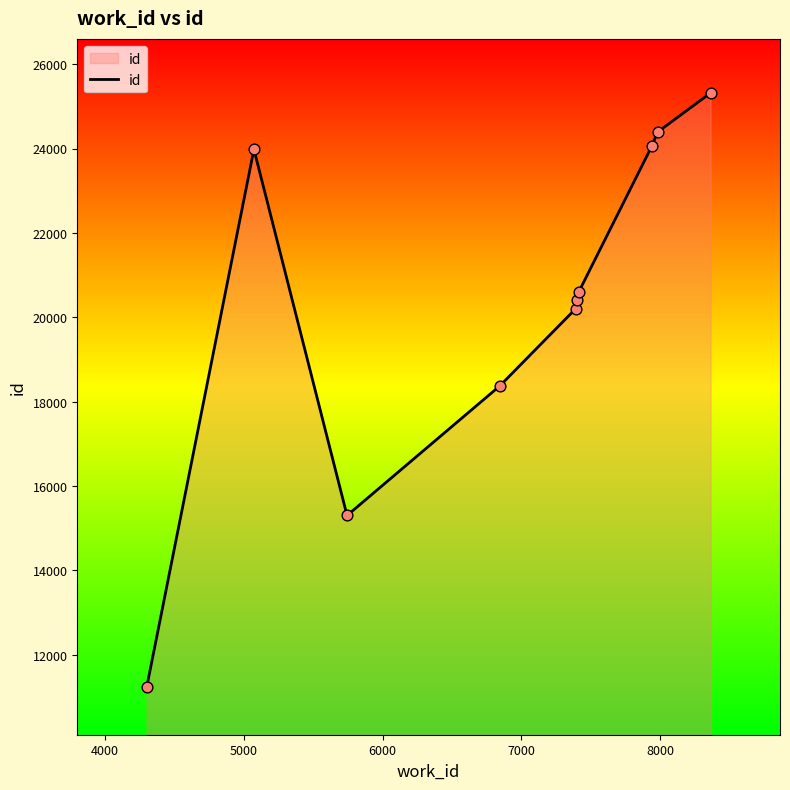

What is the greatest value displayed?

25323